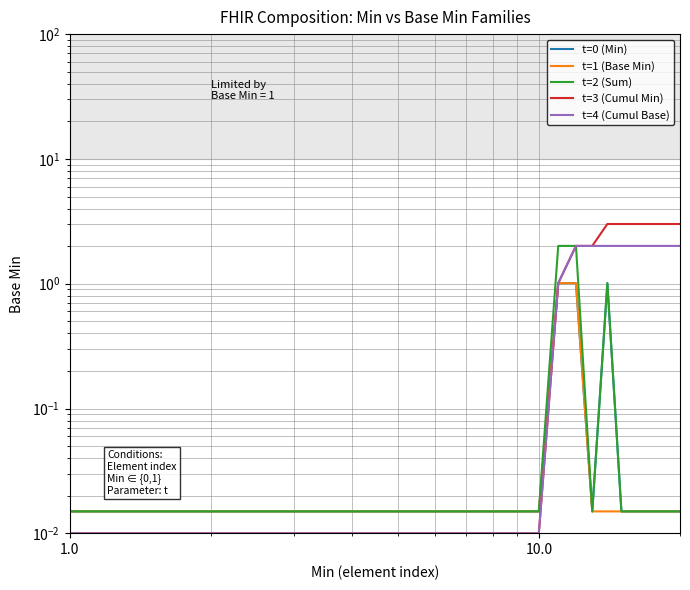

What is the difference between the maximum and second lowest values in the t=4 (Cumul Base) series?

2.0